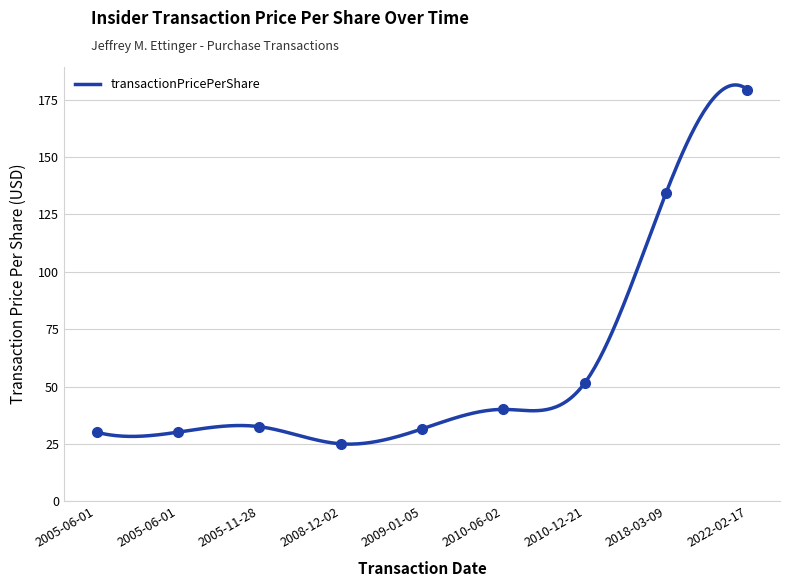

At which label does the data first exceed 32?

2005-11-28